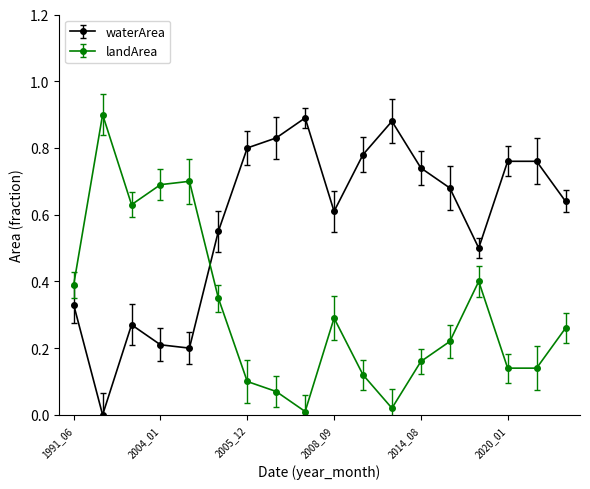

How many data points does each series have?

18